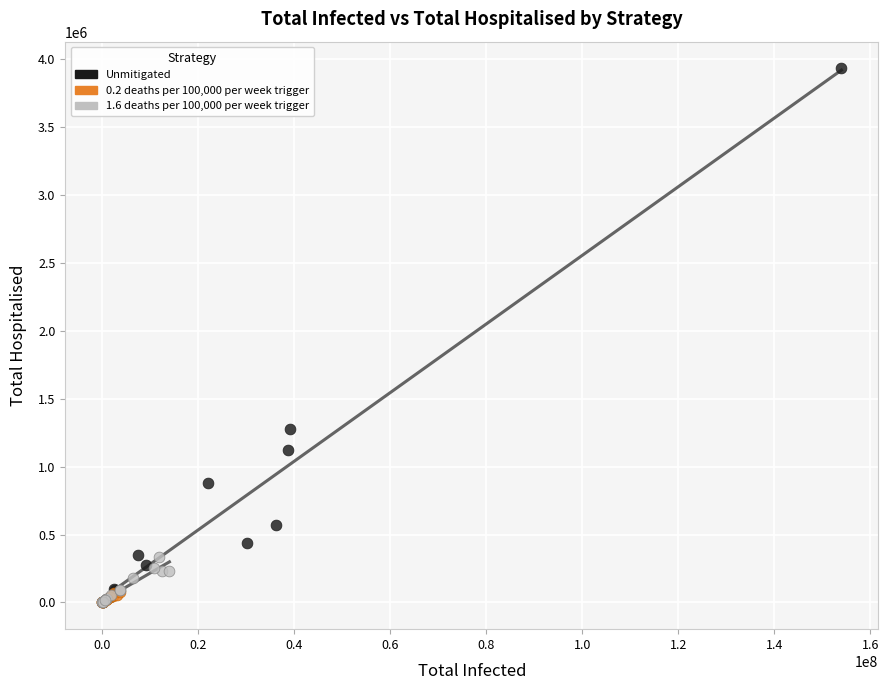

Which series contains the highest Y value?

Unmitigated